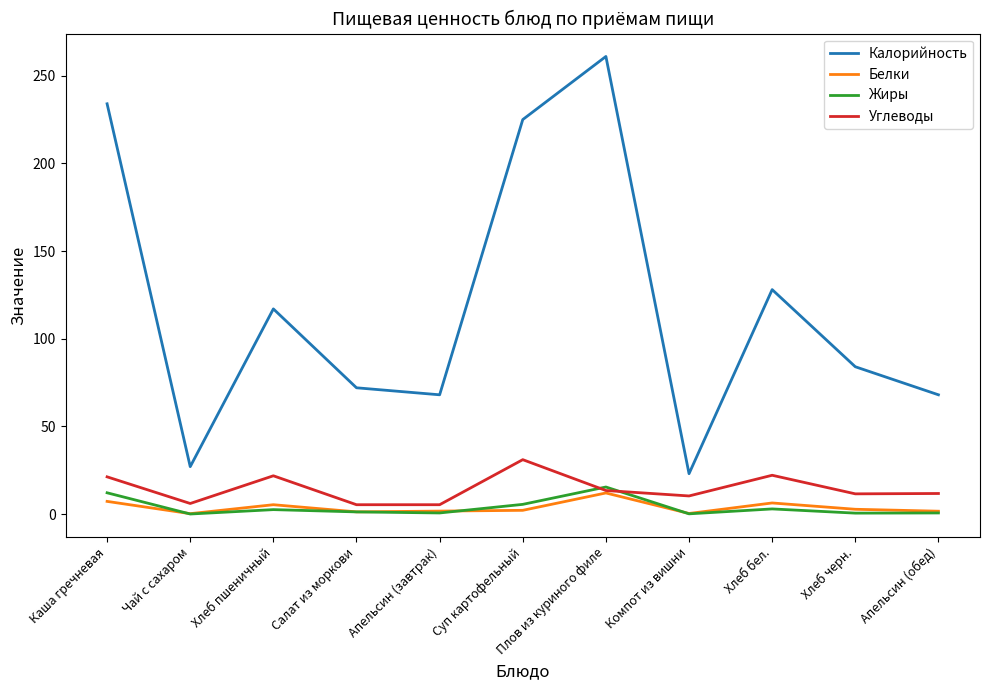

True or false: Калорийность and Углеводы cross at least once.

False